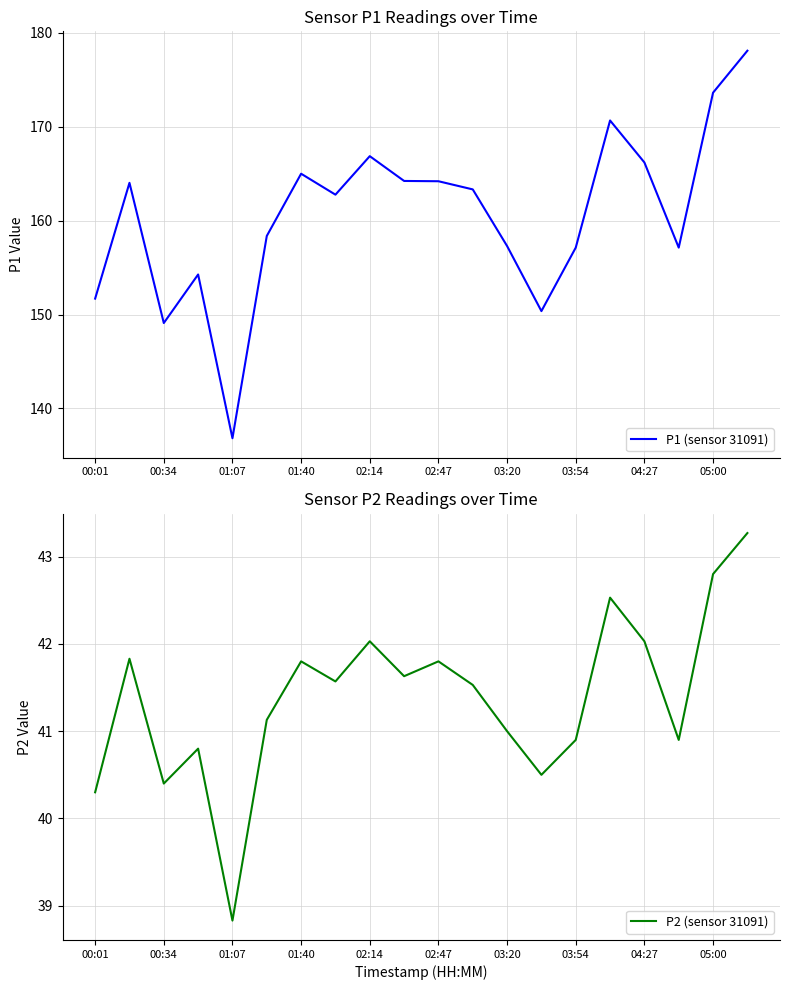

The P1 (sensor 31091) series shows 151.7 at 00:01. True or false?

True